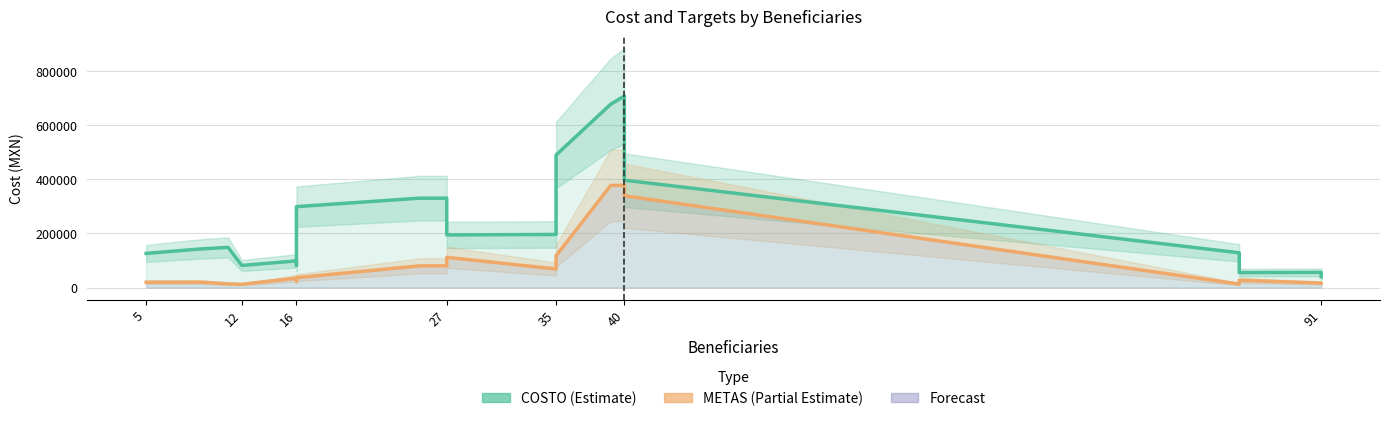

Reading left to right, extract all data points from this chart.

COSTO (Estimate): 126169.8	142673.1	148380.2	81640.0	98473.8	81970.5	99350.3	298913.0	330288.5	330288.5	194483.1	196114.1	489735.1	677531.1	707726.2	396725.3	128338.4	55257.7	56134.2	39630.9
METAS scaled (Partial Estimate): 19634.9	19921.6	13615.5	11895.6	34540.3	34253.6	24077.9	36403.4	80116.2	80116.2	111646.7	68507.2	117379.6	377219.8	377793.0	339096.5	12755.5	26944.3	16481.9	16195.2